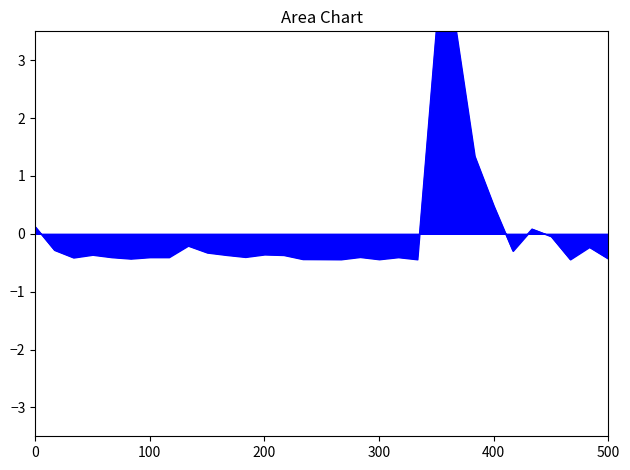

What is the difference between the maximum and minimum values?

4.0